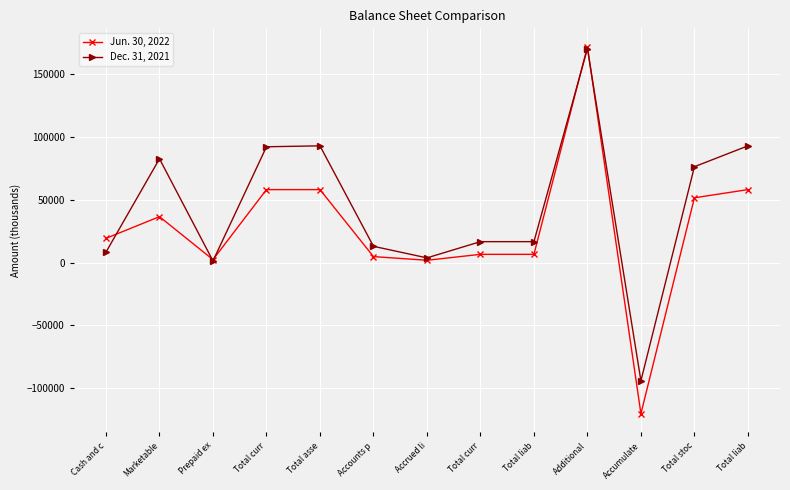

How many series are shown in this chart?

2